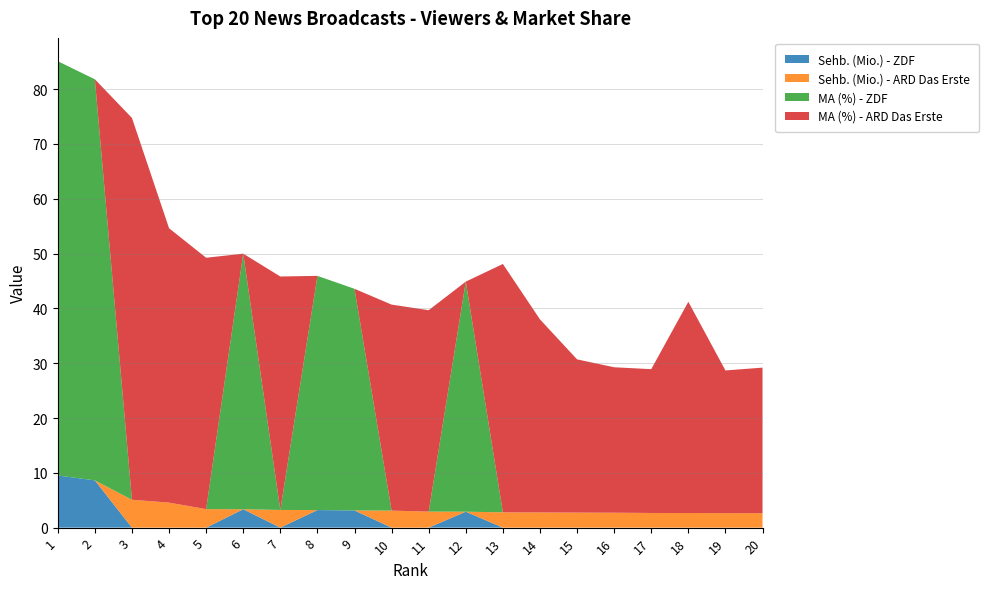

Reading right to left, list all the values displayed in this chart.

Sehb. (Mio.) - ZDF: 0.0	0.0	0.0	0.0	0.0	0.0	0.0	0.0	2.9	0.0	0.0	3.1	3.2	0.0	3.4	0.0	0.0	0.0	8.6	9.5
Sehb. (Mio.) - ARD Das Erste: 2.6	2.6	2.7	2.7	2.7	2.7	2.8	2.8	0.0	2.9	3.1	0.0	0.0	3.2	0.0	3.4	4.6	5.1	0.0	0.0
MA (%) - ZDF: 0.0	0.0	0.0	0.0	0.0	0.0	0.0	0.0	42.0	0.0	0.0	40.4	42.7	0.0	46.6	0.0	0.0	0.0	73.2	75.6
MA (%) - ARD Das Erste: 26.6	26.0	38.5	26.2	26.5	28.0	35.2	45.3	0.0	36.7	37.6	0.0	0.0	42.6	0.0	45.9	50.1	69.7	0.0	0.0